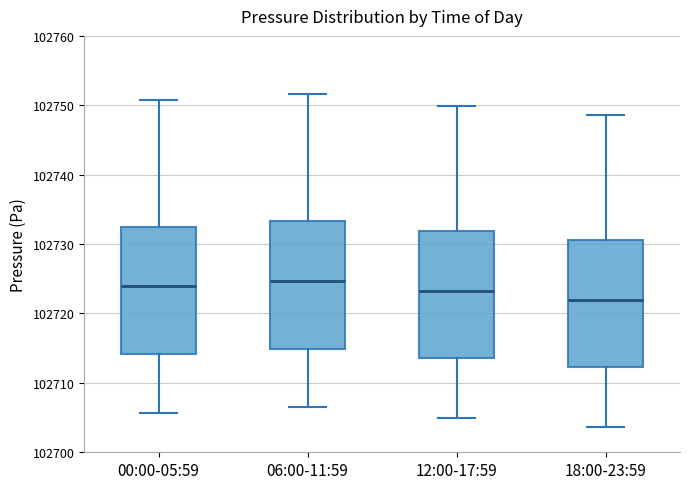

Reading left to right, transcribe this box plot: for each box, give where its median line is, the range the box spans, and where its two whiskers end, as read against the y-axis. The values are not printed on the chart, so give them approximately, as read against the axis.

00:00-05:59: median 102724, box 102714 to 102733, whiskers 102706 to 102751
06:00-11:59: median 102725, box 102715 to 102733, whiskers 102707 to 102752
12:00-17:59: median 102723, box 102714 to 102732, whiskers 102705 to 102750
18:00-23:59: median 102722, box 102712 to 102731, whiskers 102704 to 102749